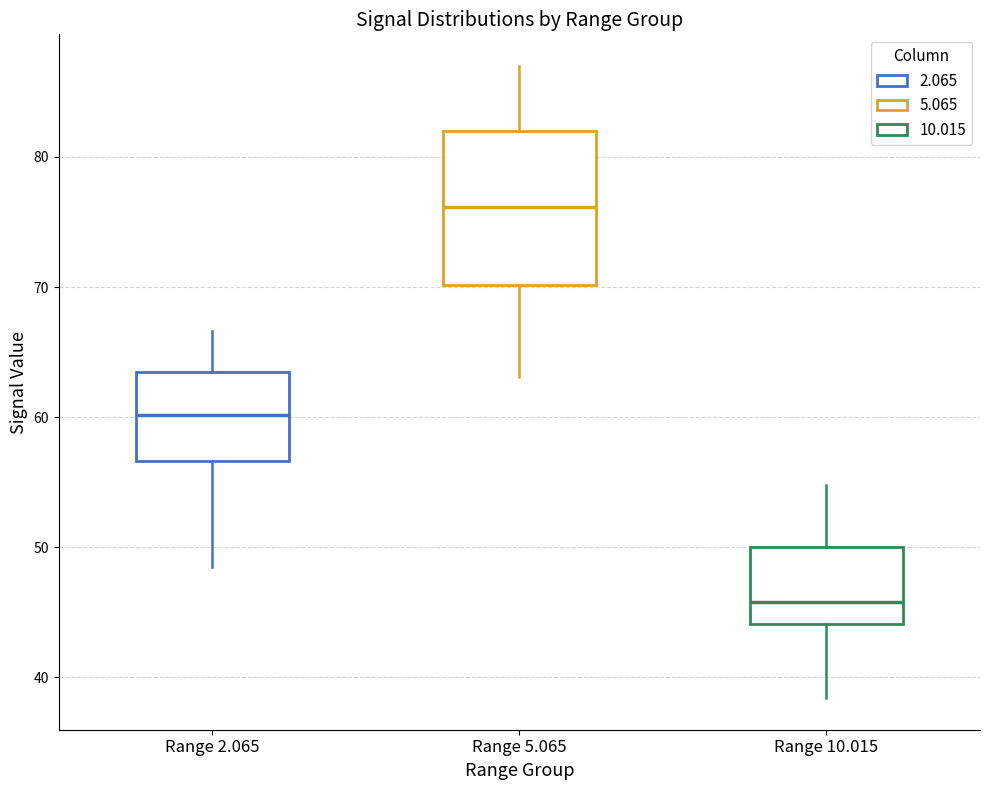

Reading left to right, transcribe this box plot: for each box, give where its median line is, the range the box spans, and where its two whiskers end, as read against the y-axis. The values are not printed on the chart, so give them approximately, as read against the axis.

Range 2.065: median 60, box 57 to 64, whiskers 49 to 67
Range 5.065: median 76, box 70 to 82, whiskers 63 to 87
Range 10.015: median 46, box 44 to 50, whiskers 38 to 55